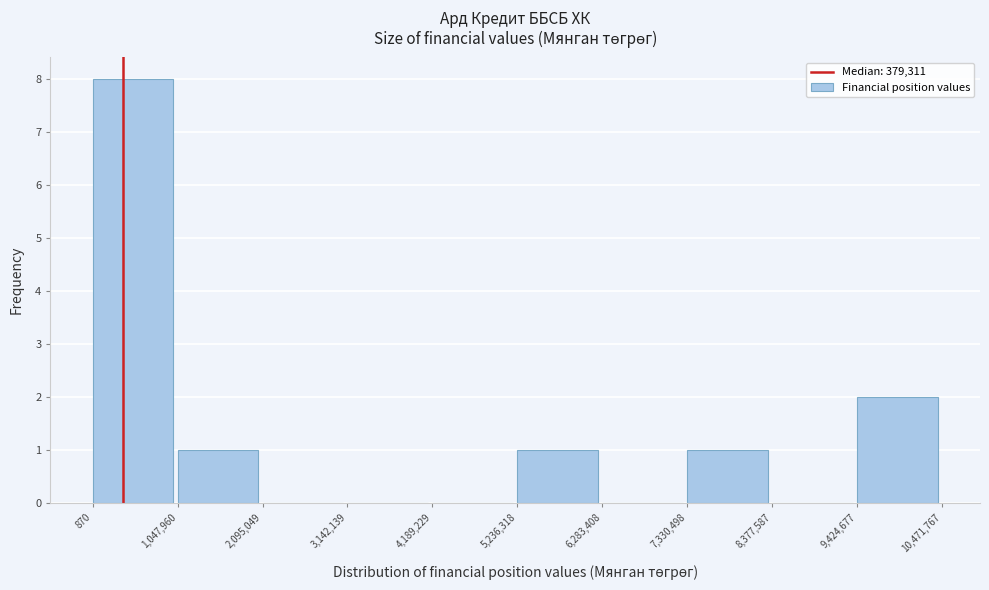

What is the height of the bar covering 7,330,498 to 8,377,587 on the x-axis? The values are not printed on the chart, so give them approximately, as read against the axis.

1